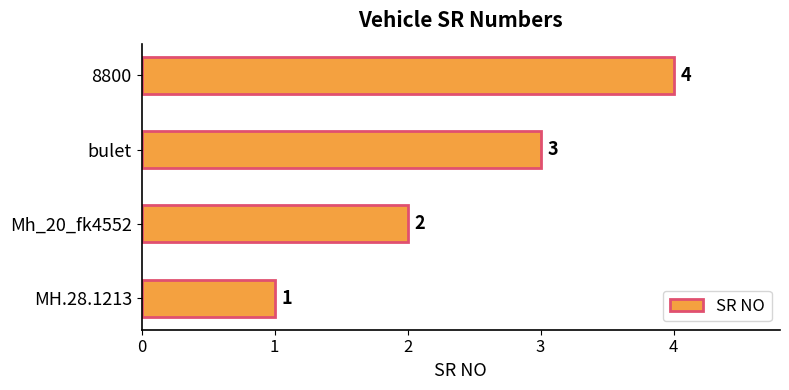

Rank the categories by value from lowest to highest.

MH.28.1213, Mh_20_fk4552, bulet, 8800